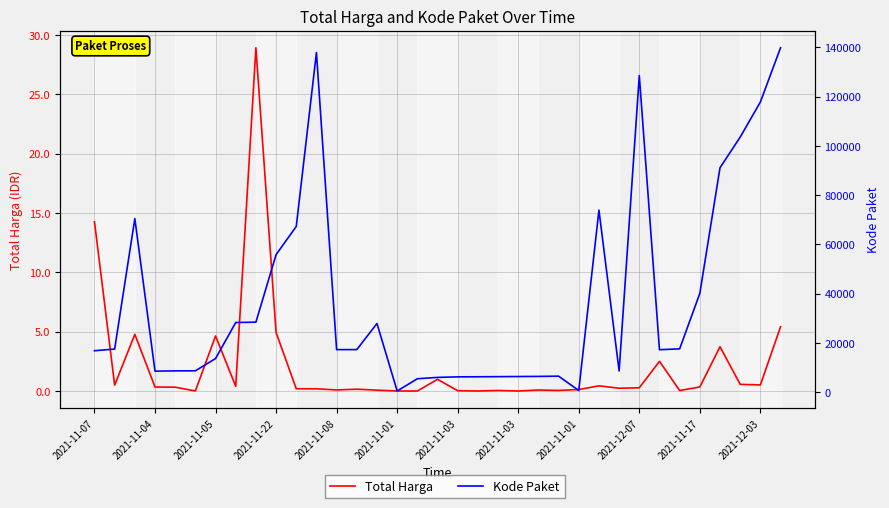

True or false: Kode Paket and Total Harga cross at least once.

False